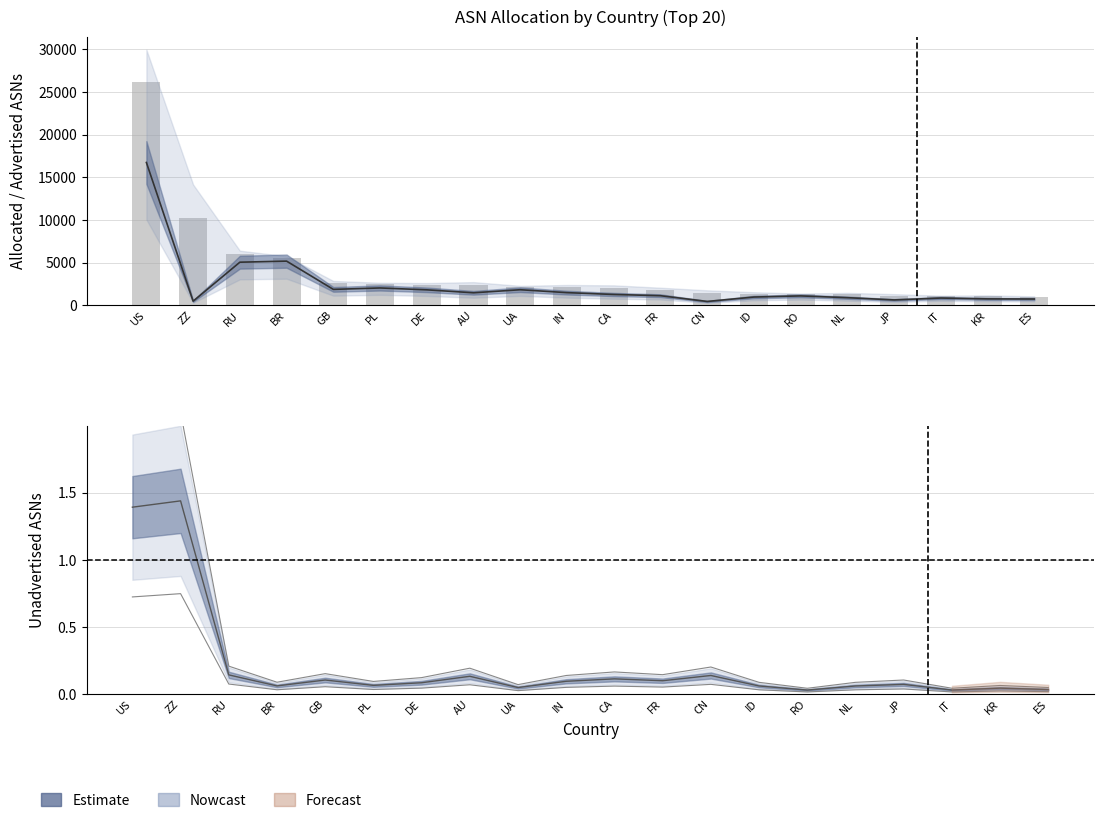

Reading right to left, extract all data points from this chart.

Advertised ASNs: 714.0	731.0	829.0	609.0	872.0	1079.0	946.0	429.0	1104.0	1249.0	1463.0	1804.0	1446.0	1793.0	2012.0	1846.0	5161.0	5036.0	463.0	16736.0
Allocated ASNs: 938.0	1025.0	1027.0	1093.0	1275.0	1276.0	1349.0	1364.0	1773.0	2013.0	2104.0	2128.0	2340.0	2360.0	2446.0	2551.0	5568.0	6001.0	10238.0	26191.0
Unadvertised ASNs: 0.0	0.0	0.0	0.1	0.1	0.0	0.1	0.1	0.1	0.1	0.1	0.0	0.1	0.1	0.1	0.1	0.1	0.1	1.4	1.4